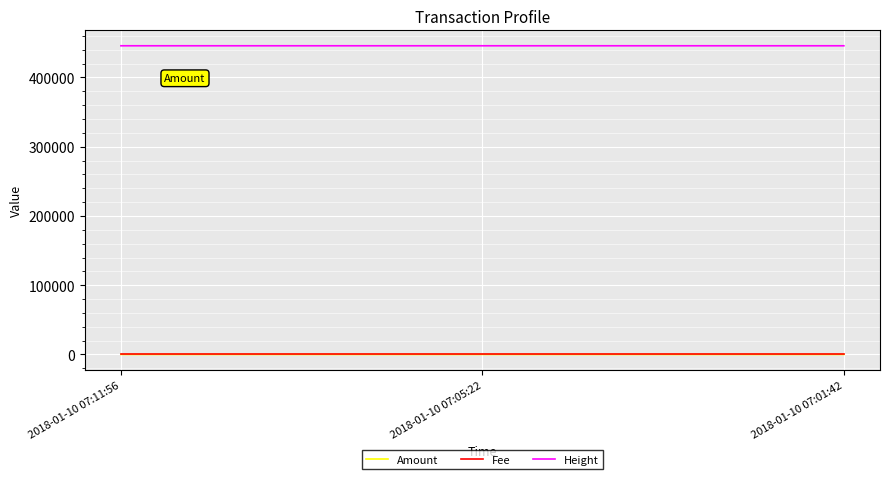

What are all the series names shown in the legend?

Amount, Fee, Height